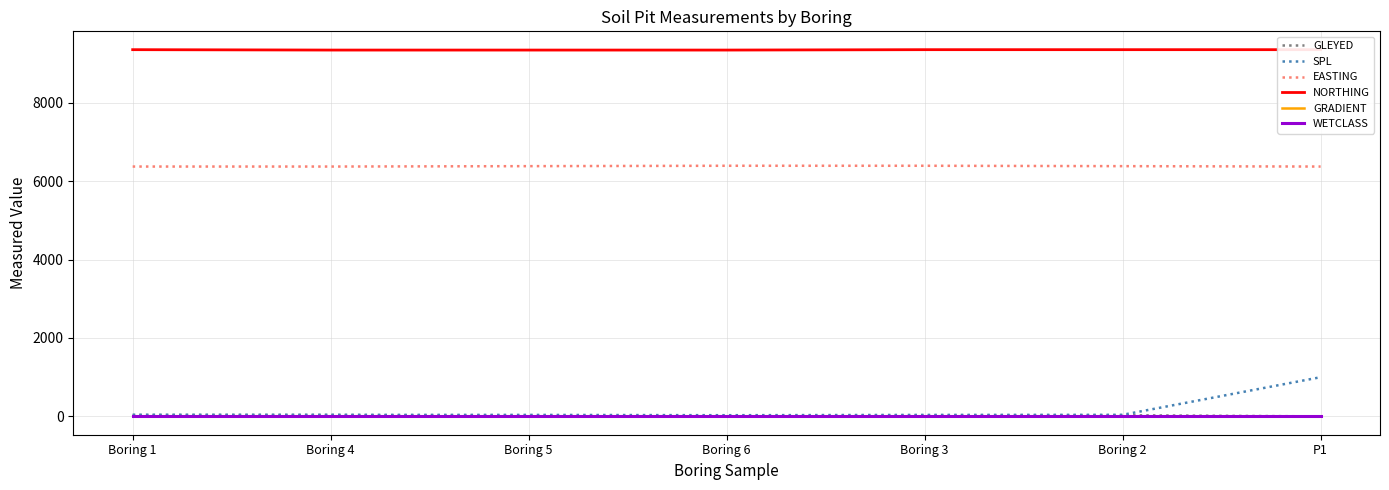

Which series has the largest total across all categories?

NORTHING